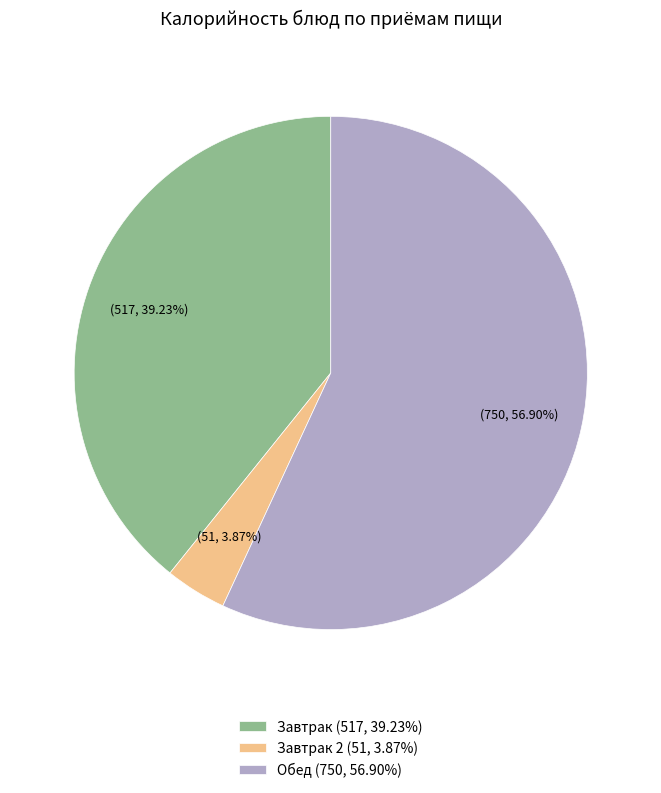

Rank the categories by value from highest to lowest.

Обед (750, 56.90%), Завтрак (517, 39.23%), Завтрак 2 (51, 3.87%)